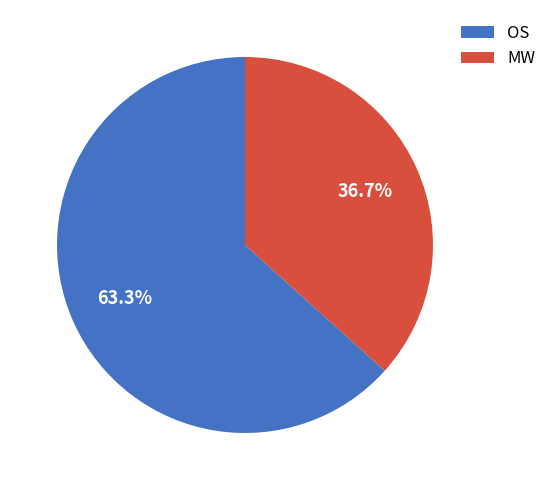

To the nearest percent, what percentage of the pie is OS?

63%